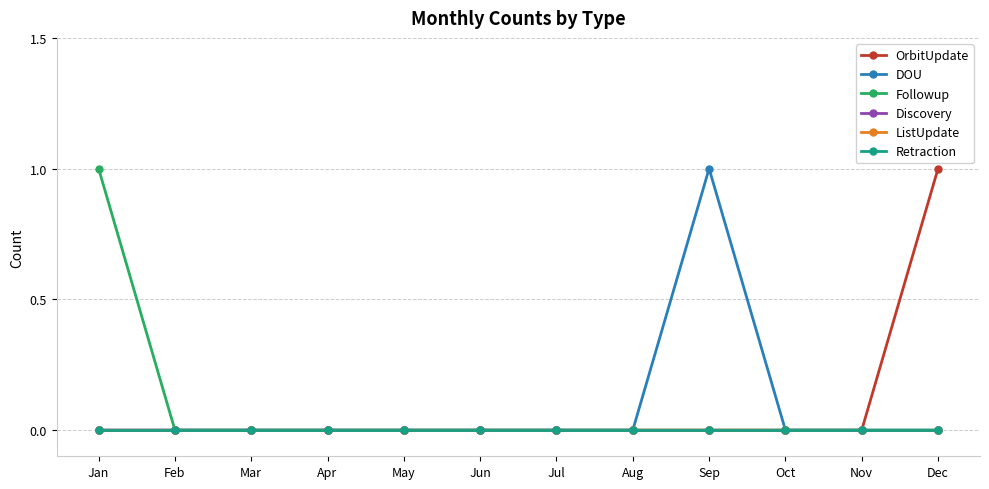

Reading left to right, list all the values displayed in this chart.

OrbitUpdate: Jan=0	Feb=0	Mar=0	Apr=0	May=0	Jun=0	Jul=0	Aug=0	Sep=0	Oct=0	Nov=0	Dec=1
DOU: Jan=0	Feb=0	Mar=0	Apr=0	May=0	Jun=0	Jul=0	Aug=0	Sep=1	Oct=0	Nov=0	Dec=0
Followup: Jan=1	Feb=0	Mar=0	Apr=0	May=0	Jun=0	Jul=0	Aug=0	Sep=0	Oct=0	Nov=0	Dec=0
Discovery: Jan=0	Feb=0	Mar=0	Apr=0	May=0	Jun=0	Jul=0	Aug=0	Sep=0	Oct=0	Nov=0	Dec=0
ListUpdate: Jan=0	Feb=0	Mar=0	Apr=0	May=0	Jun=0	Jul=0	Aug=0	Sep=0	Oct=0	Nov=0	Dec=0
Retraction: Jan=0	Feb=0	Mar=0	Apr=0	May=0	Jun=0	Jul=0	Aug=0	Sep=0	Oct=0	Nov=0	Dec=0